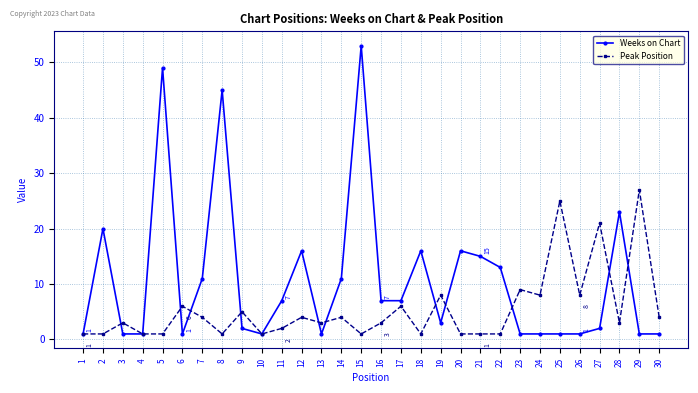

Reading left to right, transcribe all the data shown in this chart.

Weeks on Chart: 1	20	1	1	49	1	11	45	2	1	7	16	1	11	53	7	7	16	3	16	15	13	1	1	1	1	2	23	1	1
Peak Position: 1	1	3	1	1	6	4	1	5	1	2	4	3	4	1	3	6	1	8	1	1	1	9	8	25	8	21	3	27	4